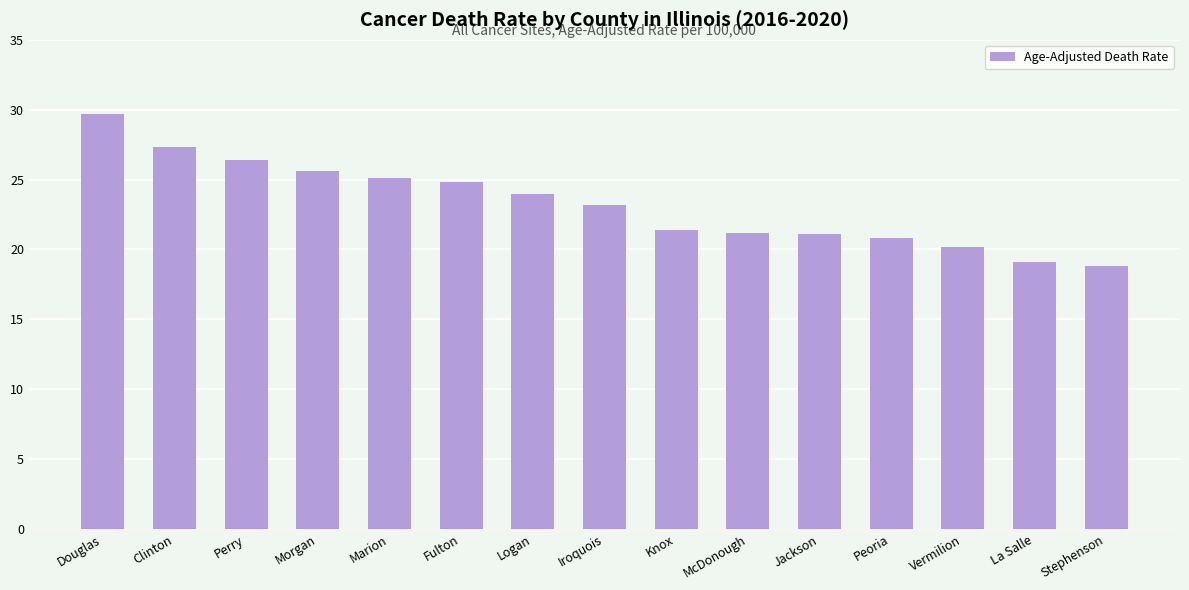

What is the label of the 8th bar from the right?

Iroquois